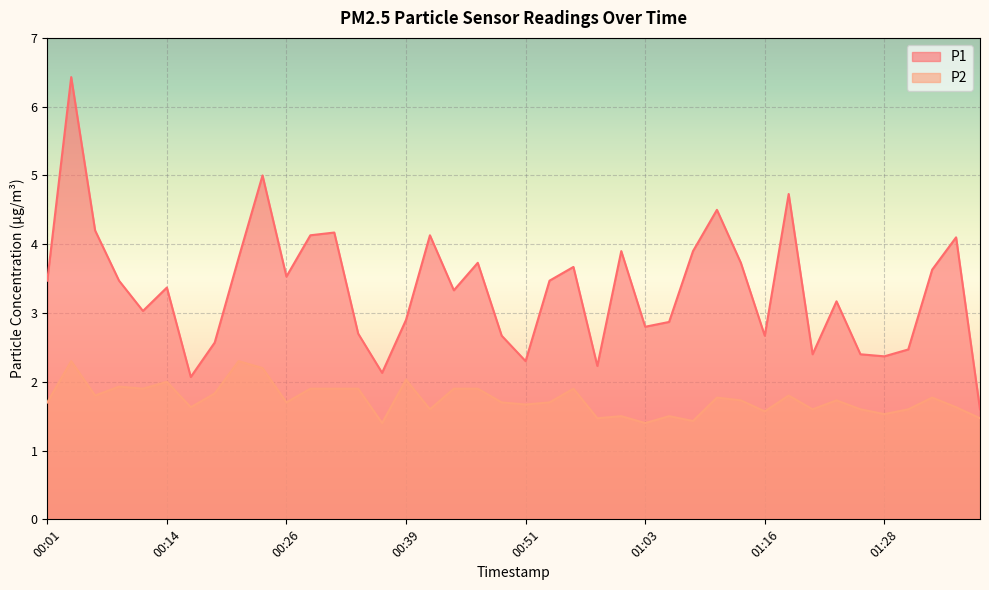

At which label is P2 closest to 1?

00:36